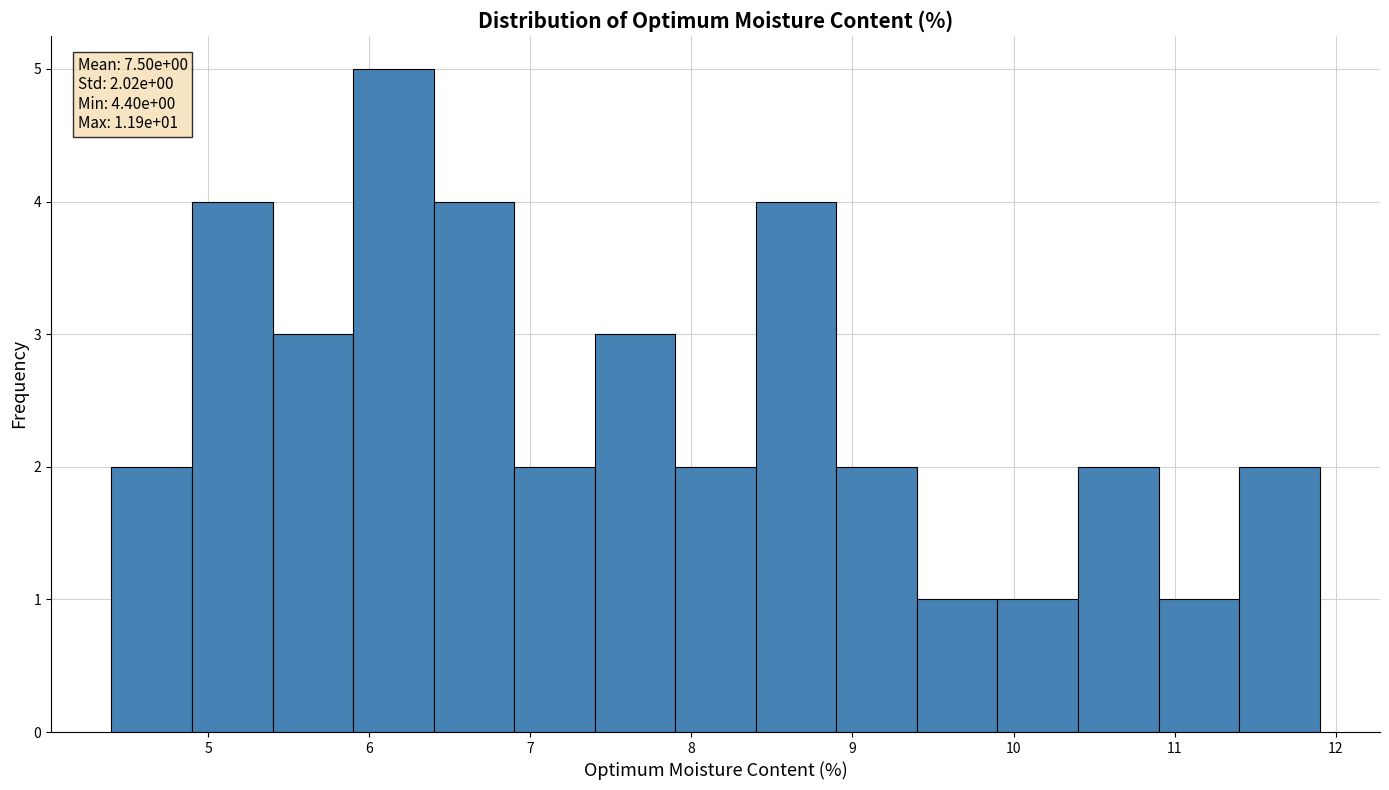

Which range on the x-axis has the tallest bar?

5.9 to 6.4